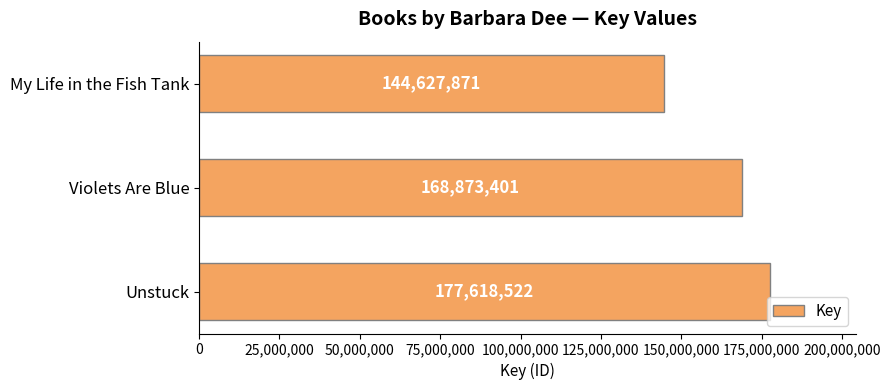

At which label is the value closest to 161123196?

Violets Are Blue